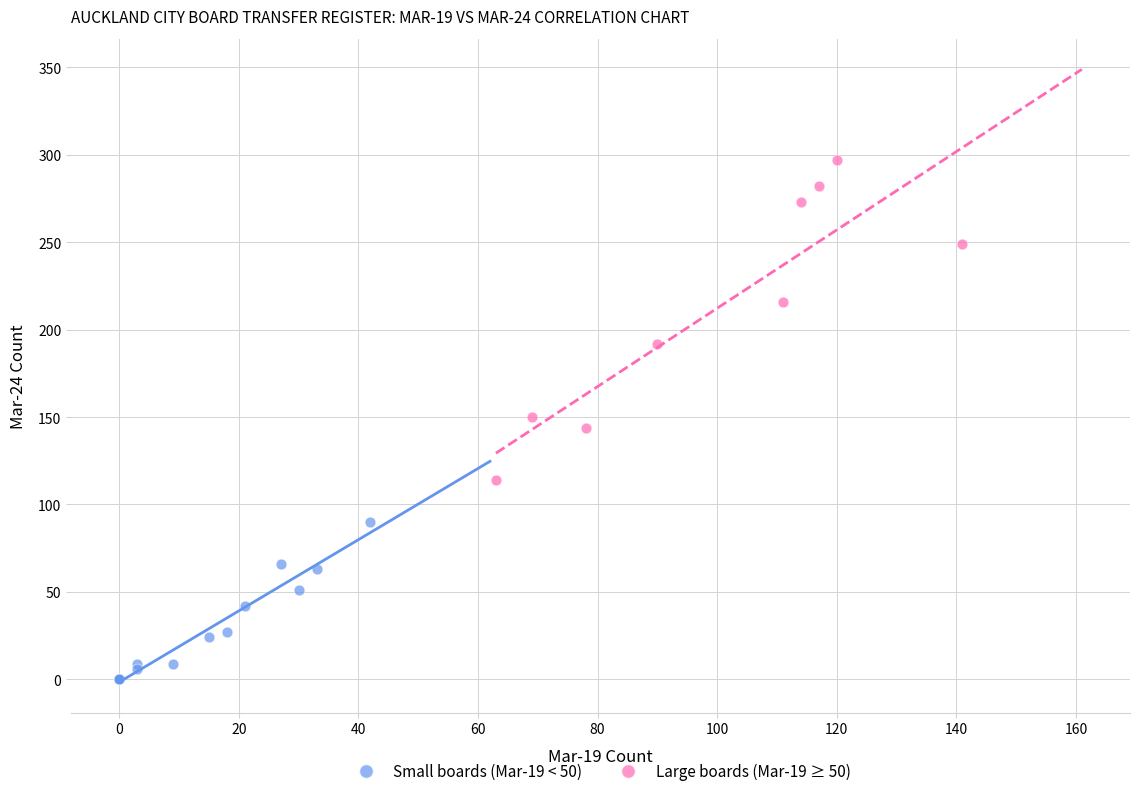

Which series has the largest Y range (max minus min)?

Large boards (Mar-19 ≥ 50)